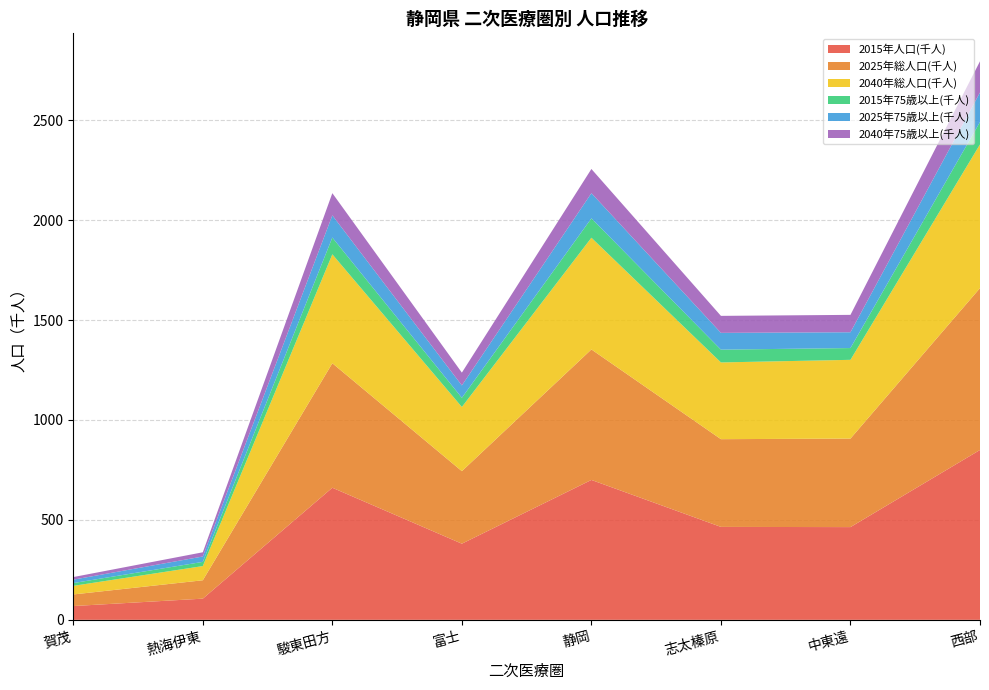

Reading left to right, extract all data points from this chart.

2015年人口(千人): 69	106	661	381	700	465	464	850
2025年総人口(千人): 58	92	623	363	653	439	443	810
2040年総人口(千人): 43	71	545	321	559	384	394	719
2015年75歳以上(千人): 14	21	84	46	97	64	59	112
2025年75歳以上(千人): 17	27	111	62	126	84	79	148
2040年75歳以上(千人): 13	21	111	64	121	85	87	156